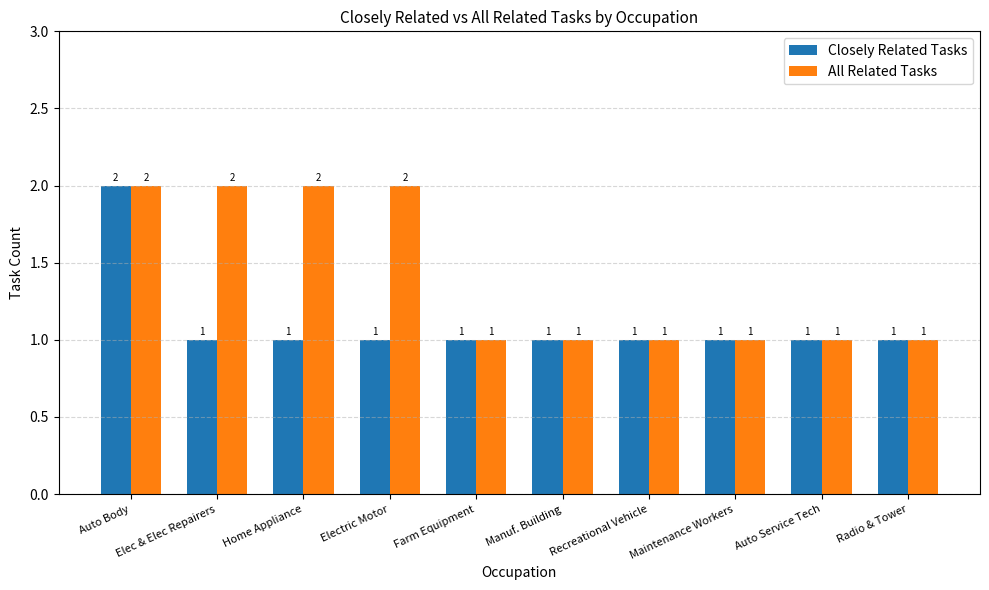

What position from the right is Elec & Elec Repairers?

9